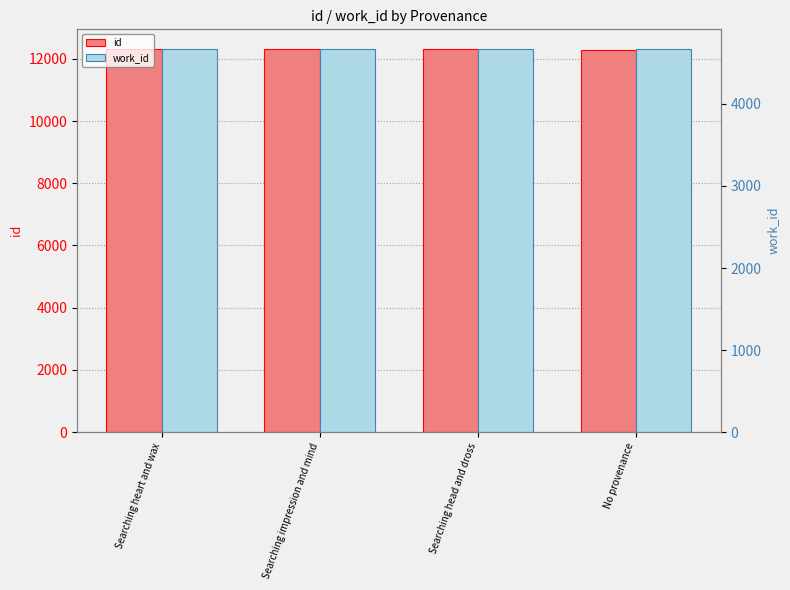

The work_id series shows 7746 at Searching head and dross. True or false?

False